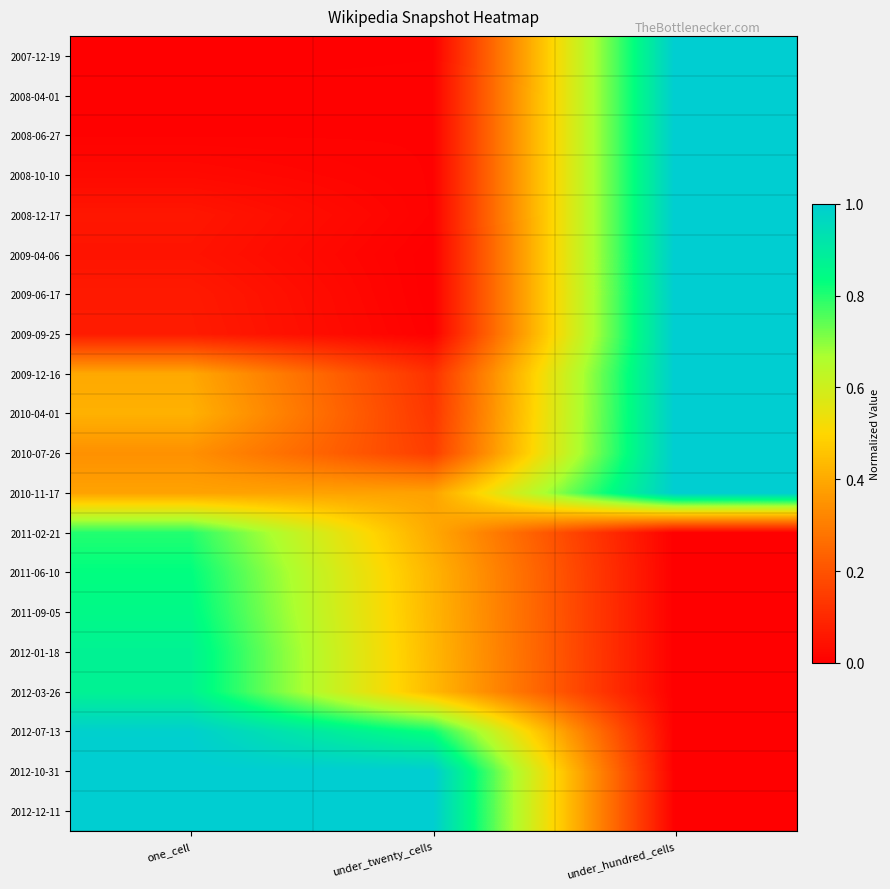

Count the number of categories in the chart.

3